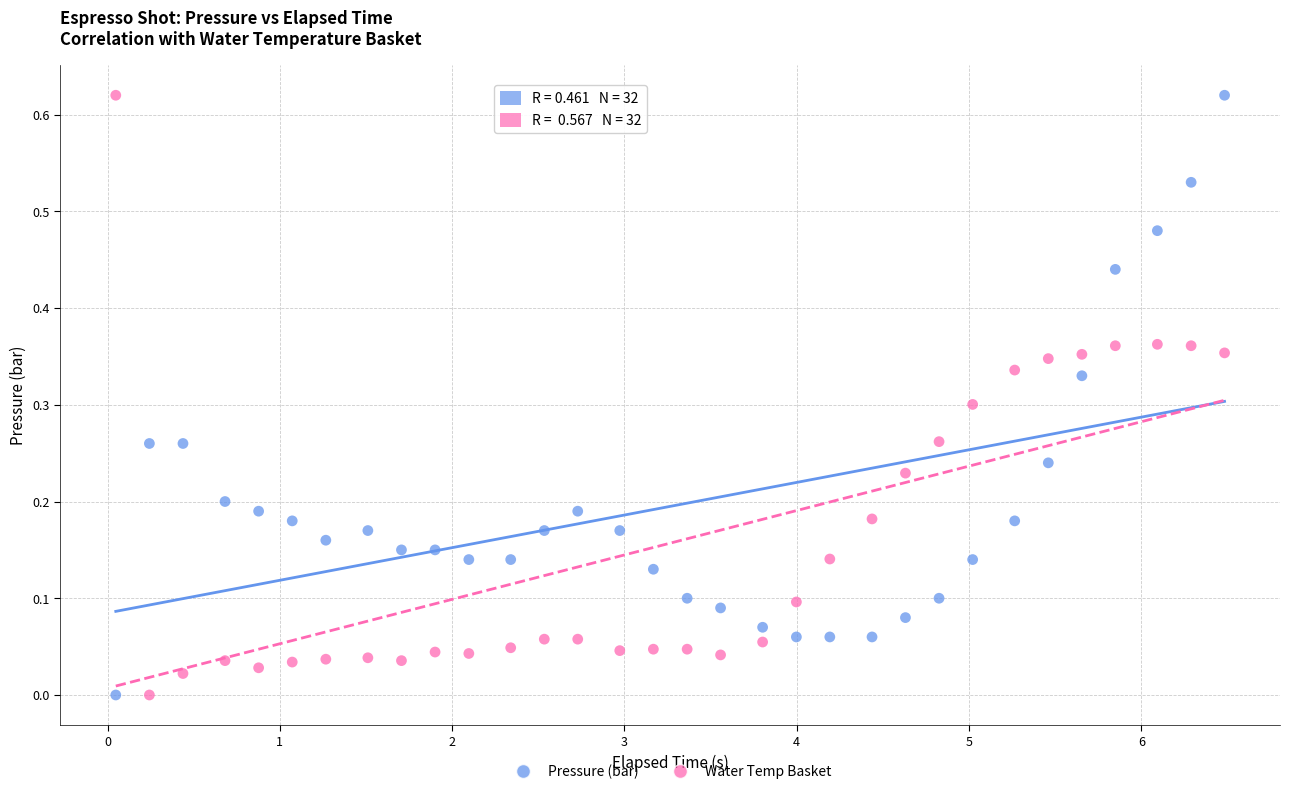

Across all data points, what is the range of X values (max minus min)?

6.4